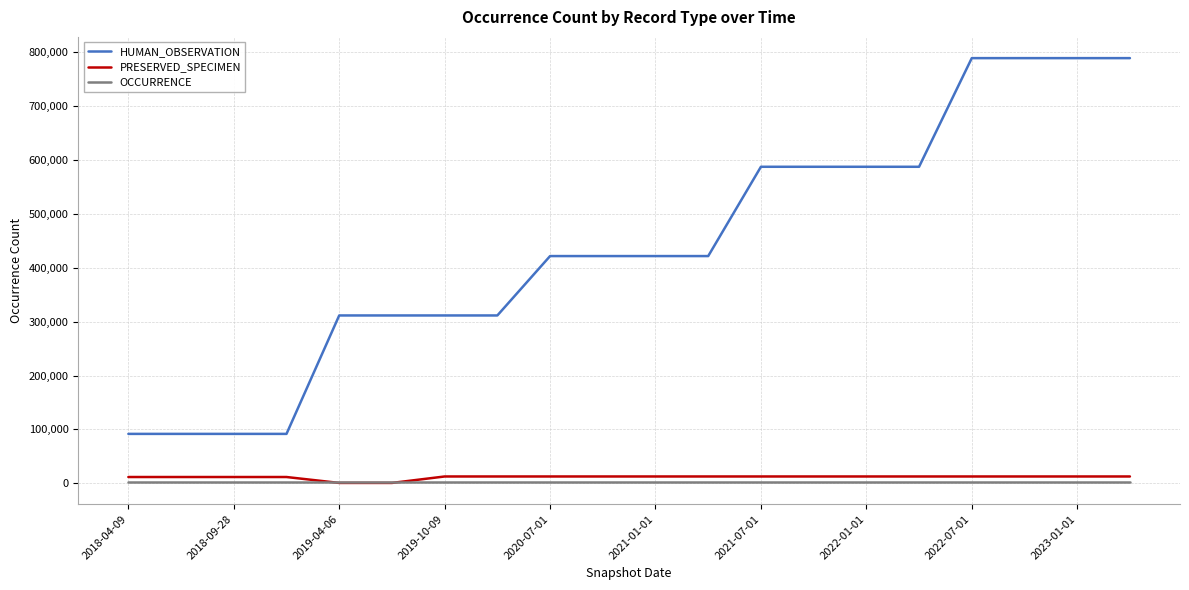

What is the maximum value shown in the chart?

789283